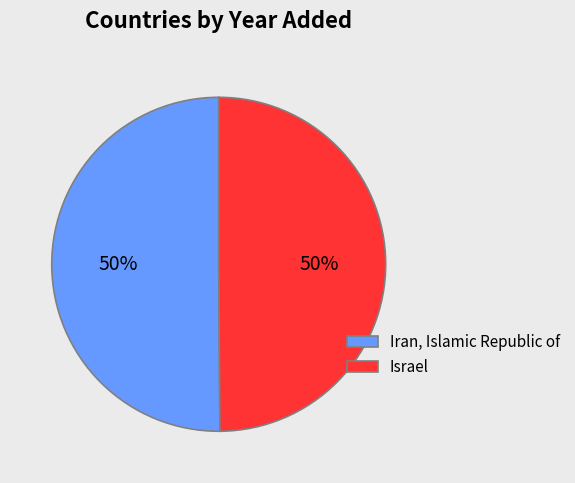

Do Iran, Islamic Republic of and Israel together represent more than half of the pie?

Yes